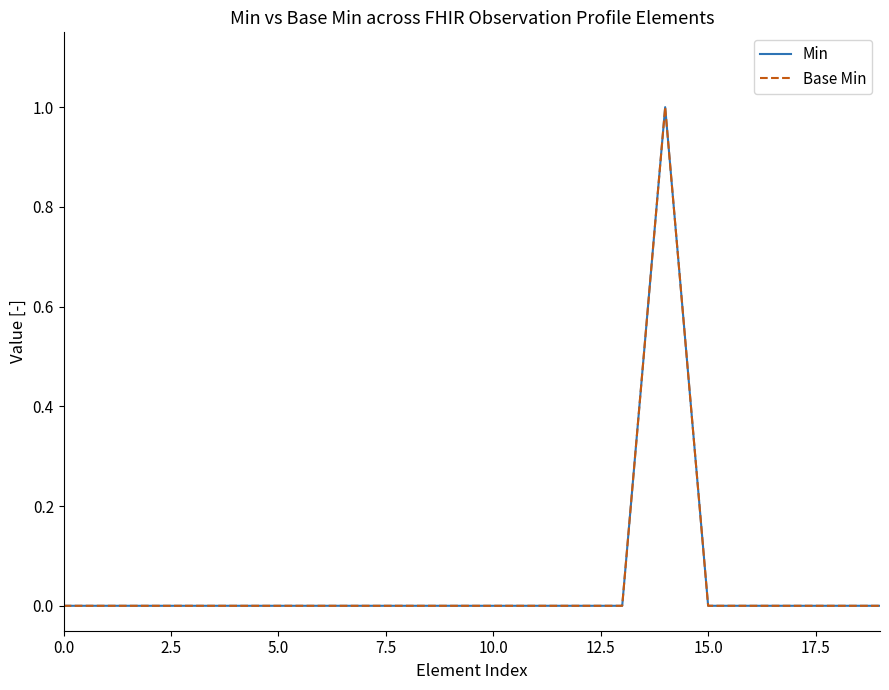

What is the sum of all Base Min values?

1